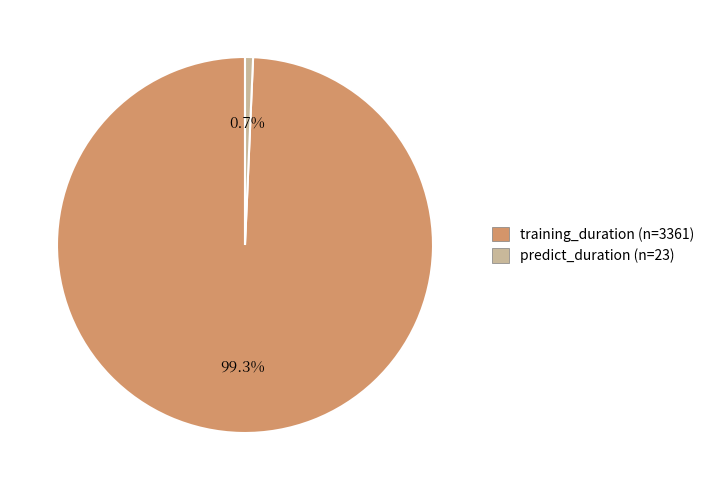

To the nearest percent, what percentage of the pie is predict_duration?

1%